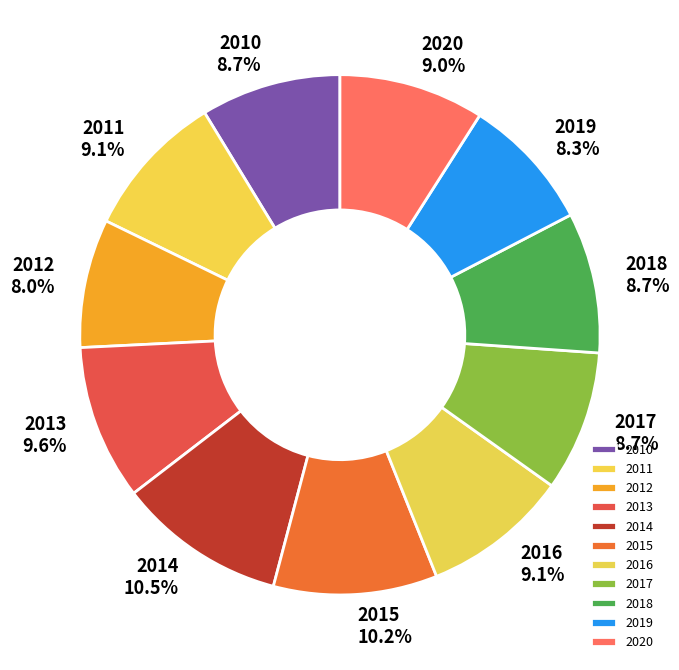

How many slices are in this pie chart?

11